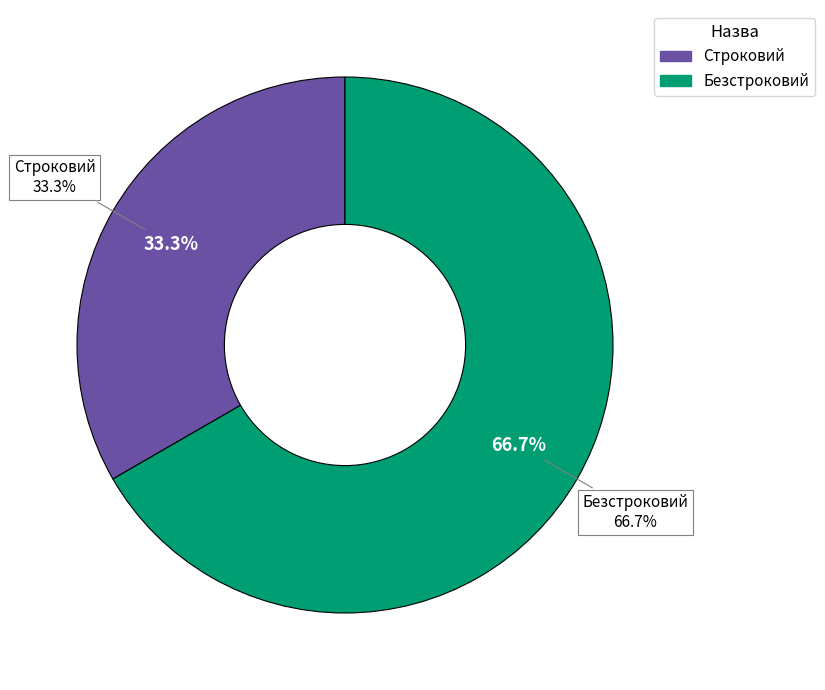

To the nearest percent, what is the average slice percentage?

50%